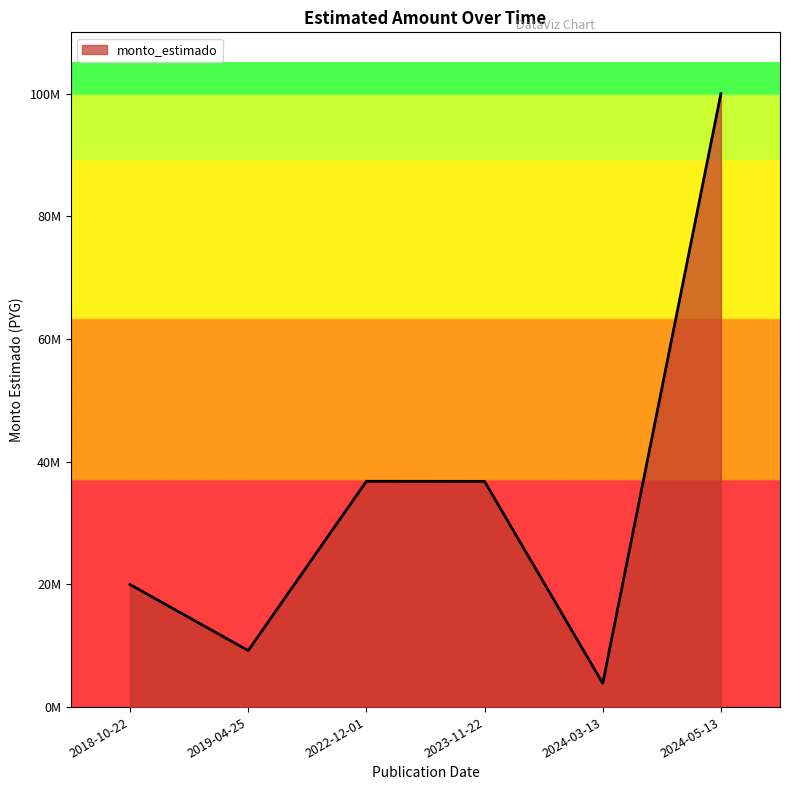

Reading right to left, extract all data points from this chart.

100125447	3884864	36838962	36854599	9224500	20000000